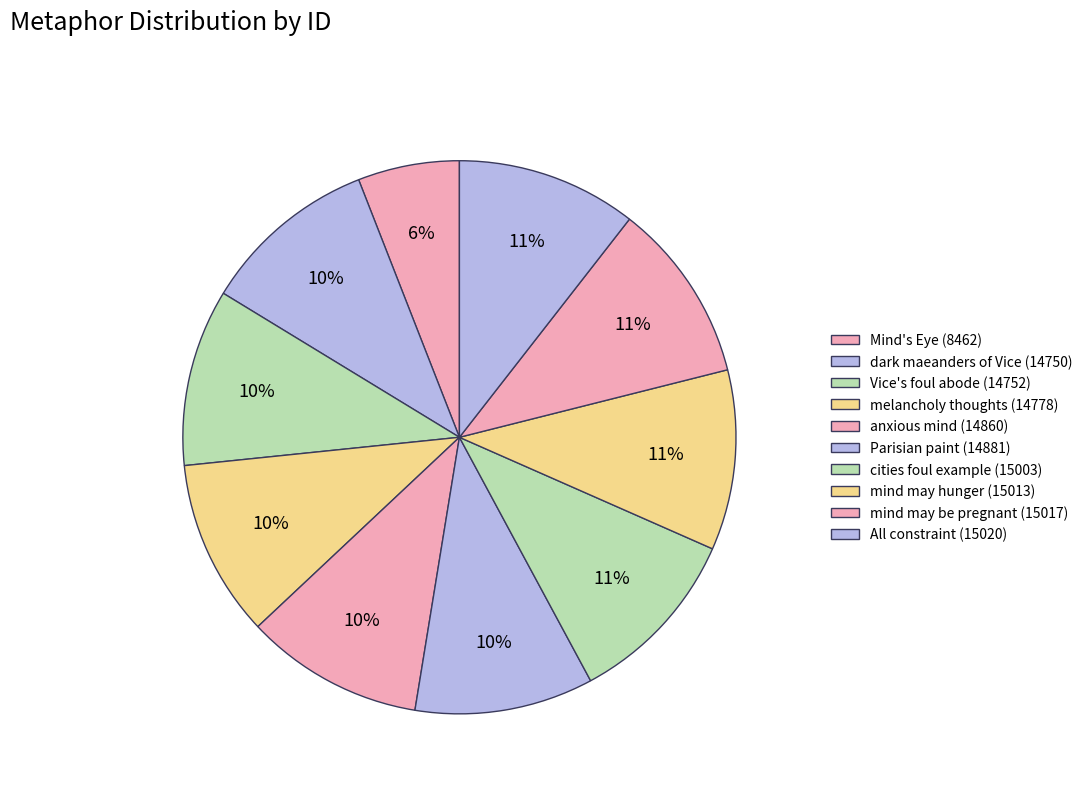

Count the number of slices in the pie.

10